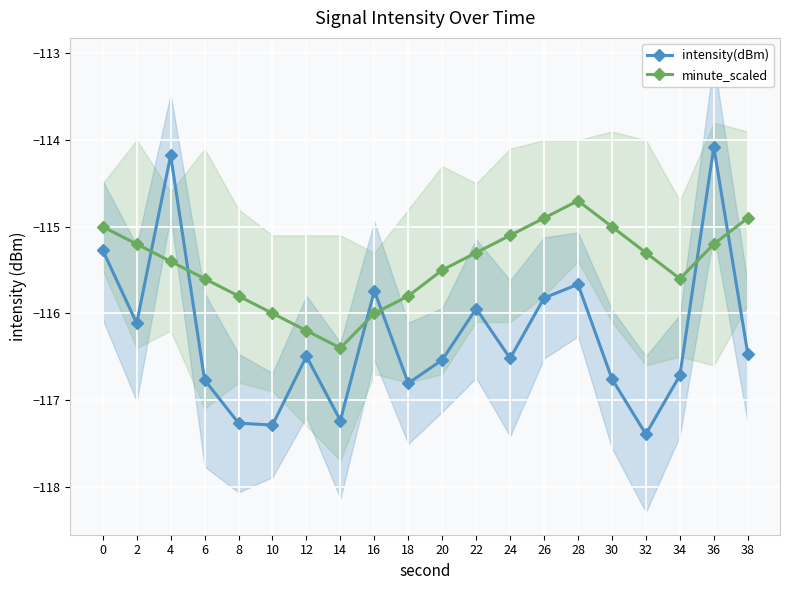

What is the spread (max minus min) of values at 4?

1.2